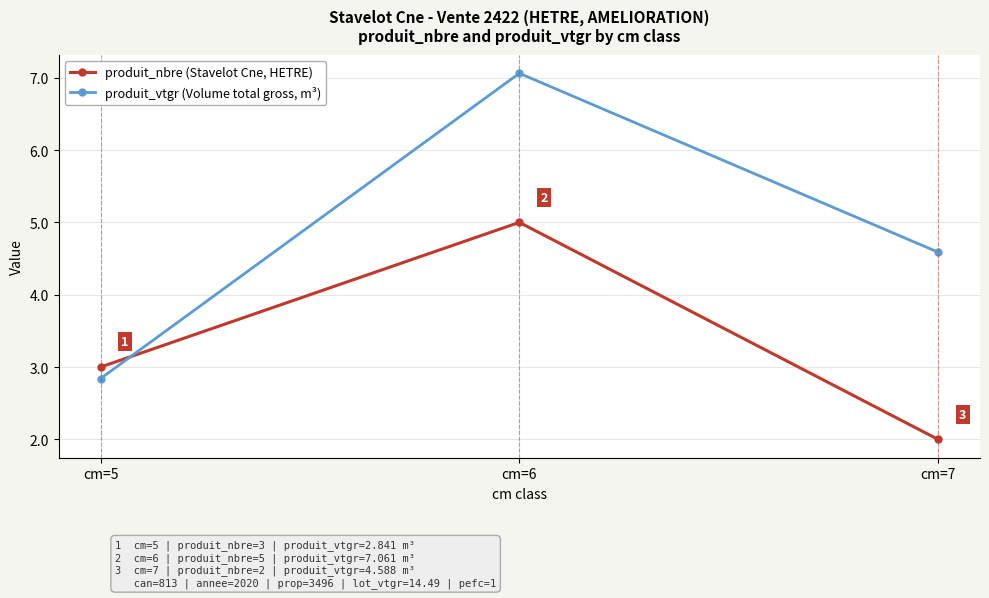

At which label does produit_vtgr (Volume total gross, m³) first exceed 4?

cm=6